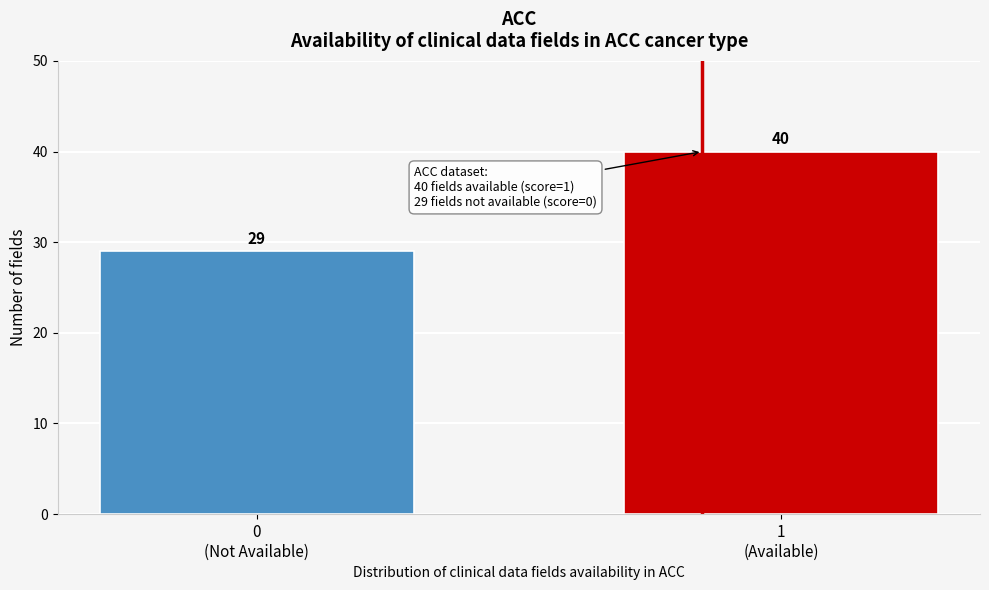

Reading left to right, transcribe all the data shown in this chart.

29	40